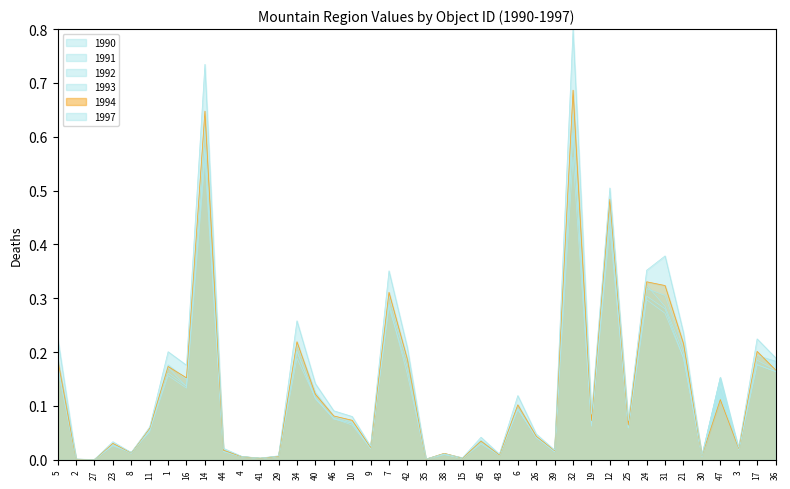

Reading left to right, what are all the values shown in this chart?

1990: 5=0.2	2=0.0	27=0.0	23=0.0	8=0.0	11=0.1	1=0.2	16=0.1	14=0.6	44=0.0	4=0.0	41=0.0	29=0.0	34=0.2	40=0.1	46=0.1	10=0.1	9=0.0	7=0.3	42=0.2	35=0.0	38=0.0	15=0.0	45=0.0	43=0.0	6=0.1	26=0.0	39=0.0	32=0.6	19=0.1	12=0.4	25=0.1	24=0.3	31=0.3	21=0.2	30=0.0	47=0.2	3=0.0	17=0.2	36=0.2
1991: 5=0.2	2=0.0	27=0.0	23=0.0	8=0.0	11=0.1	1=0.2	16=0.1	14=0.6	44=0.0	4=0.0	41=0.0	29=0.0	34=0.2	40=0.1	46=0.1	10=0.1	9=0.0	7=0.3	42=0.2	35=0.0	38=0.0	15=0.0	45=0.0	43=0.0	6=0.1	26=0.0	39=0.0	32=0.6	19=0.1	12=0.5	25=0.1	24=0.3	31=0.3	21=0.2	30=0.0	47=0.2	3=0.0	17=0.2	36=0.2
1992: 5=0.2	2=0.0	27=0.0	23=0.0	8=0.0	11=0.1	1=0.2	16=0.1	14=0.6	44=0.0	4=0.0	41=0.0	29=0.0	34=0.2	40=0.1	46=0.1	10=0.1	9=0.0	7=0.3	42=0.2	35=0.0	38=0.0	15=0.0	45=0.0	43=0.0	6=0.1	26=0.0	39=0.0	32=0.6	19=0.1	12=0.4	25=0.1	24=0.3	31=0.3	21=0.2	30=0.0	47=0.2	3=0.0	17=0.2	36=0.2
1993: 5=0.2	2=0.0	27=0.0	23=0.0	8=0.0	11=0.1	1=0.2	16=0.1	14=0.6	44=0.0	4=0.0	41=0.0	29=0.0	34=0.2	40=0.1	46=0.1	10=0.1	9=0.0	7=0.3	42=0.2	35=0.0	38=0.0	15=0.0	45=0.0	43=0.0	6=0.1	26=0.0	39=0.0	32=0.6	19=0.1	12=0.5	25=0.1	24=0.3	31=0.3	21=0.2	30=0.0	47=0.1	3=0.0	17=0.2	36=0.2
1994: 5=0.2	2=0.0	27=0.0	23=0.0	8=0.0	11=0.1	1=0.2	16=0.2	14=0.6	44=0.0	4=0.0	41=0.0	29=0.0	34=0.2	40=0.1	46=0.1	10=0.1	9=0.0	7=0.3	42=0.2	35=0.0	38=0.0	15=0.0	45=0.0	43=0.0	6=0.1	26=0.0	39=0.0	32=0.7	19=0.1	12=0.5	25=0.1	24=0.3	31=0.3	21=0.2	30=0.0	47=0.1	3=0.0	17=0.2	36=0.2
1997: 5=0.2	2=0.0	27=0.0	23=0.0	8=0.0	11=0.1	1=0.2	16=0.2	14=0.7	44=0.0	4=0.0	41=0.0	29=0.0	34=0.3	40=0.1	46=0.1	10=0.1	9=0.0	7=0.4	42=0.2	35=0.0	38=0.0	15=0.0	45=0.0	43=0.0	6=0.1	26=0.0	39=0.0	32=0.8	19=0.1	12=0.5	25=0.1	24=0.4	31=0.4	21=0.2	30=0.0	47=0.1	3=0.0	17=0.2	36=0.2